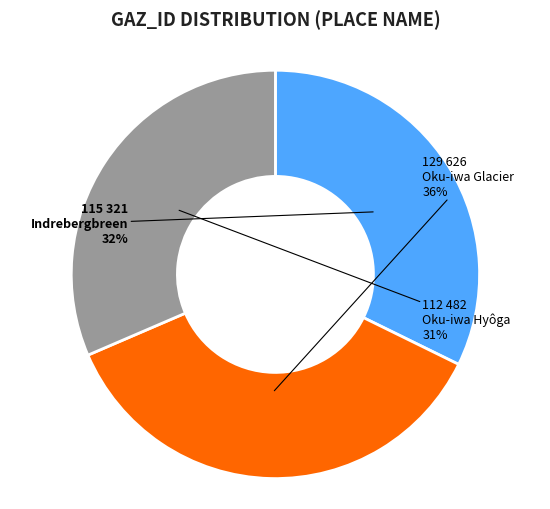

Combined, do Oku-iwa Glacier and Indrebergbreen account for over 50%?

Yes